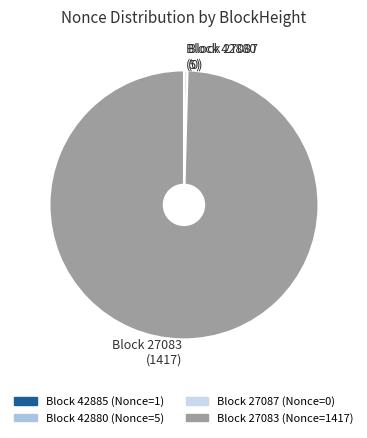

True or false: Block 27083 (1417) accounts for 88% of the total.

False